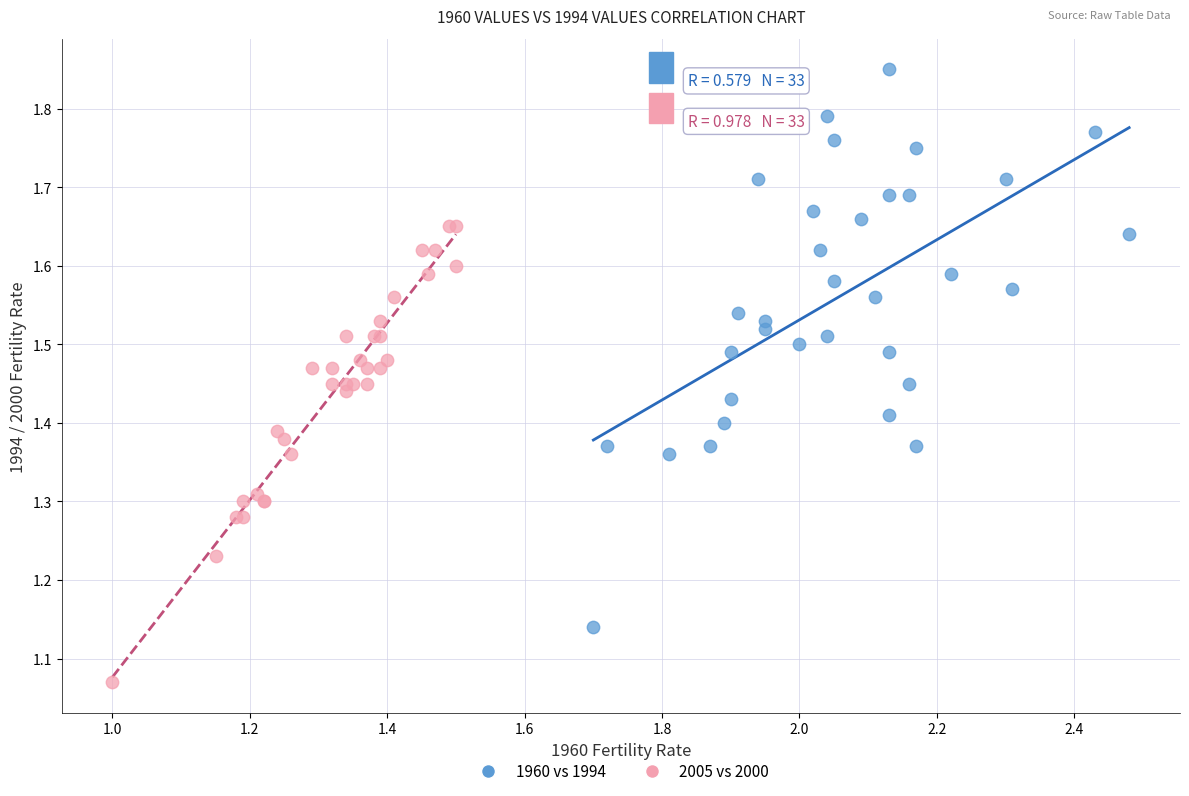

Which series has the largest Y range (max minus min)?

1960 vs 1994